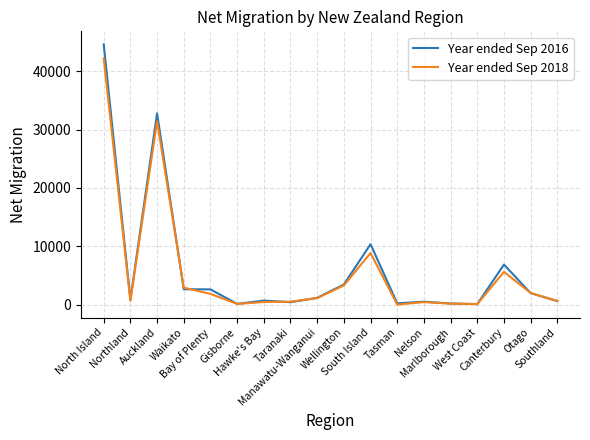

The Year ended Sep 2018 series shows 73 at West Coast. True or false?

True